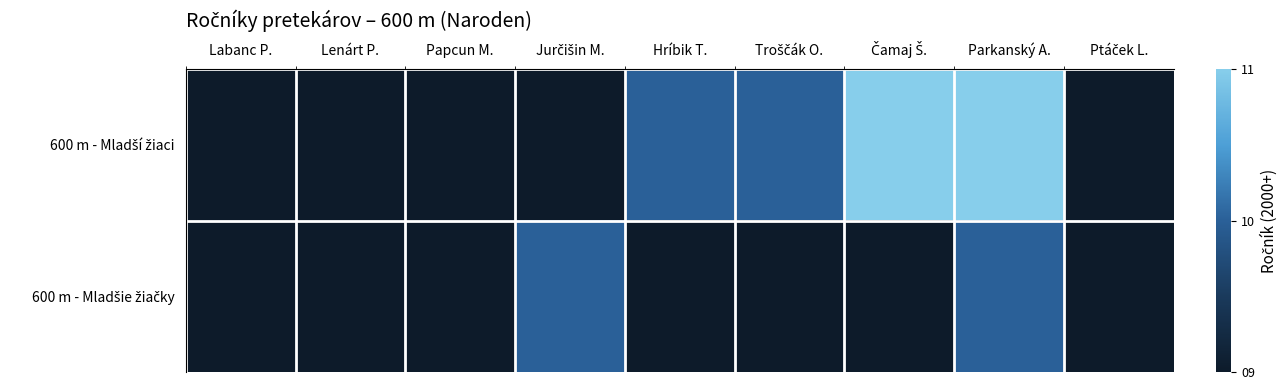

Which series has the largest total across all categories?

600 m - Mladší žiaci